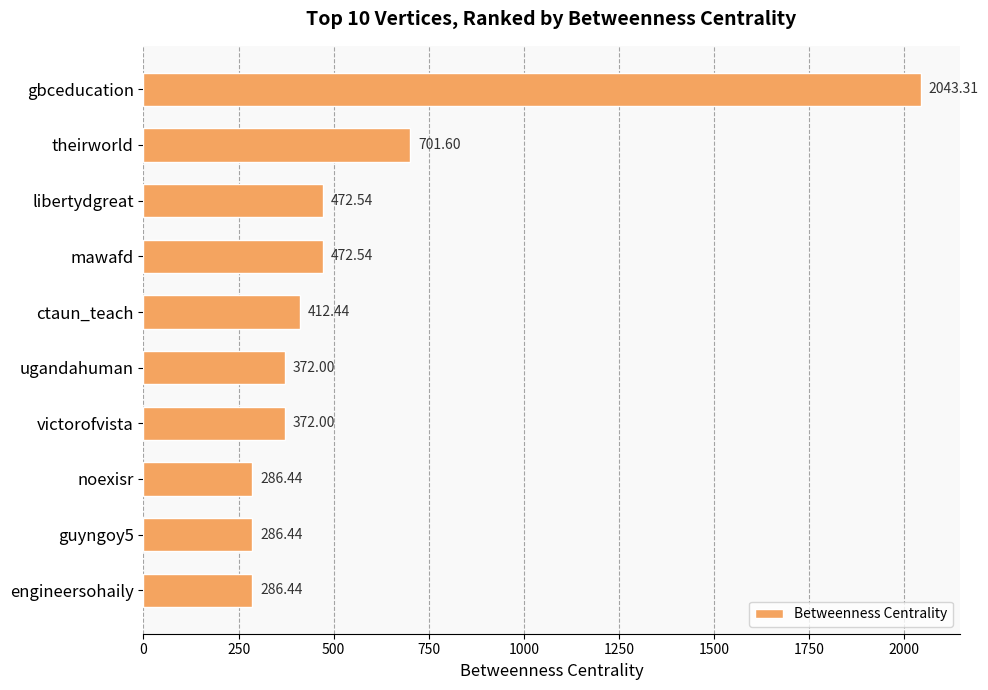

Which has a higher value, engineersohaily or theirworld?

theirworld